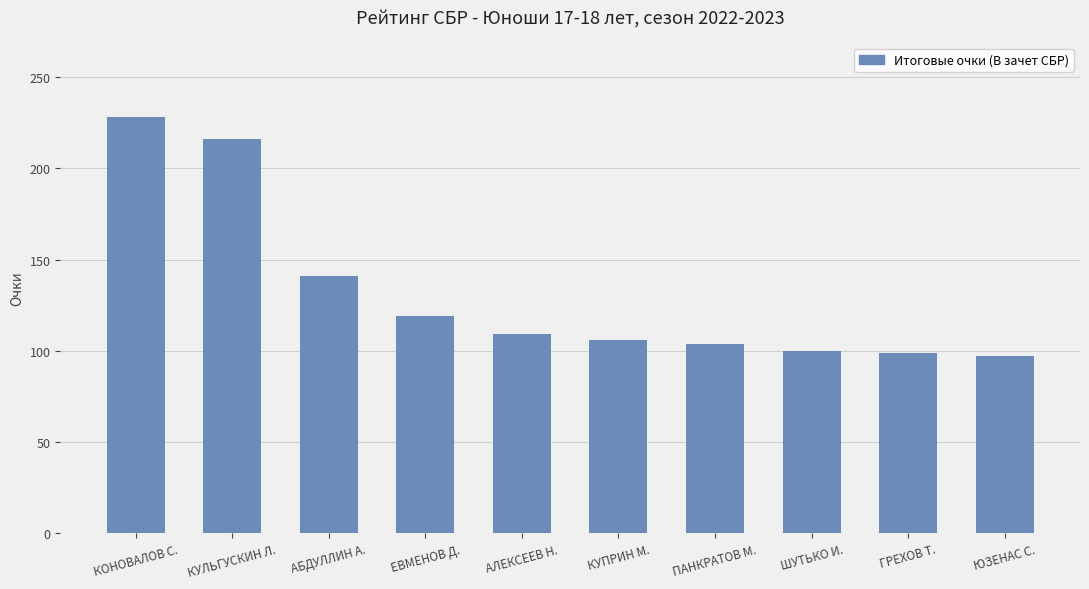

Where is the data nearest to the value 162?

АБДУЛЛИН А.